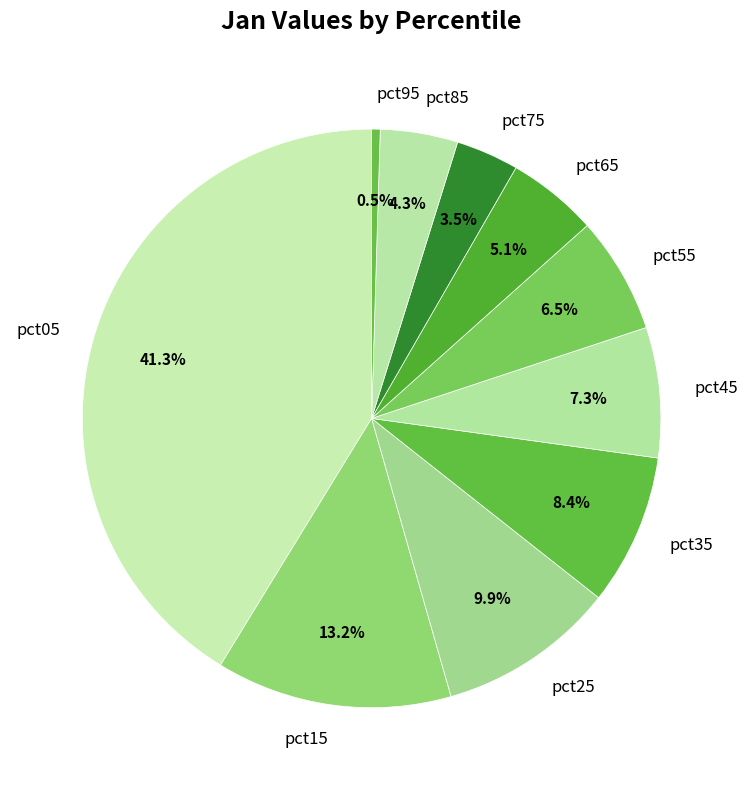

True or false: pct25 accounts for 10% of the total.

True